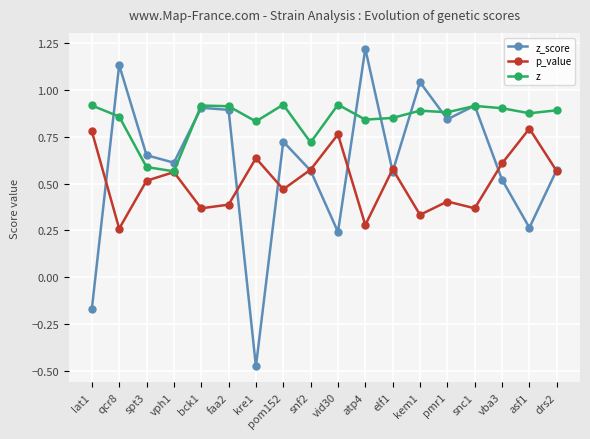

Is the value of z at drs2 greater than the value of z_score at vid30?

Yes